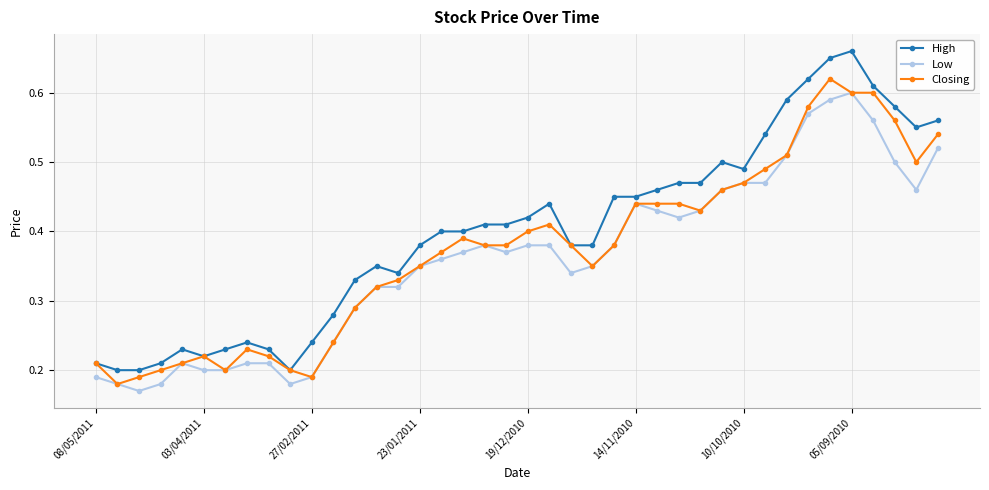

Which series has the largest total across all categories?

High